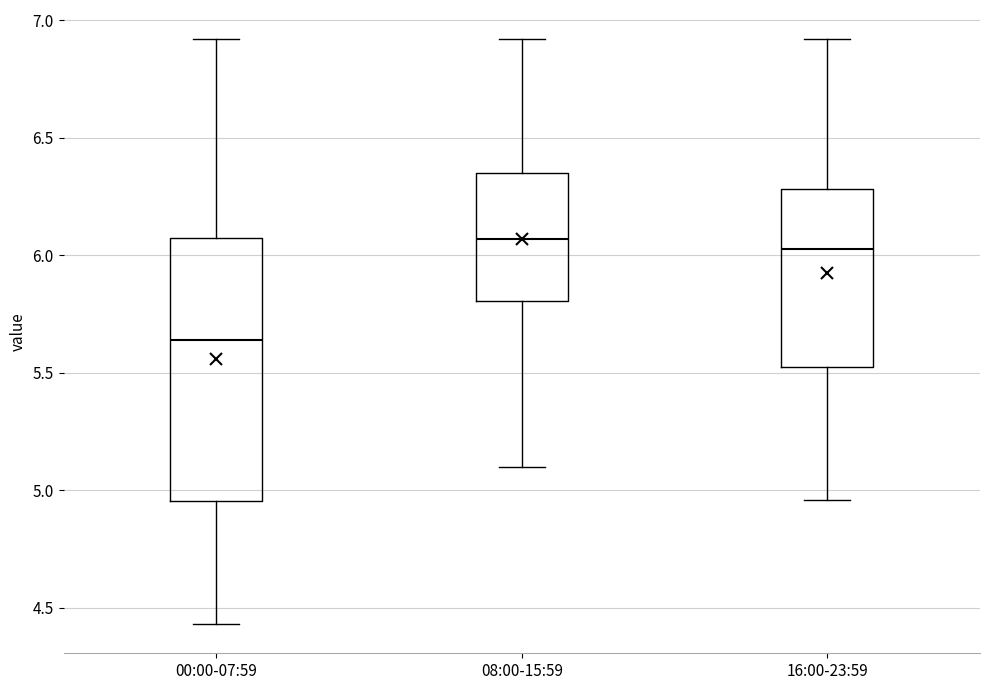

Which box is the tallest, from its lower edge to its upper edge?

00:00-07:59